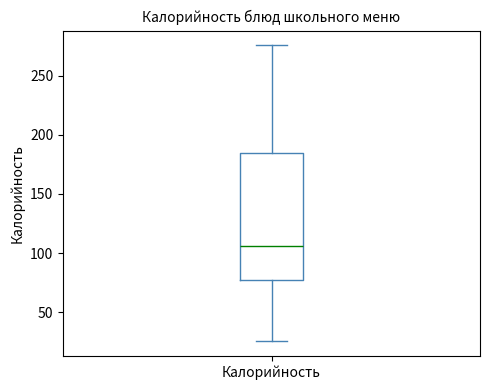

Transcribe this box plot: give where the median line is, the range the box spans, and where the two whiskers end, as read against the y-axis. The values are not printed on the chart, so give them approximately, as read against the axis.

median 105, box 75 to 185, whiskers 25 to 275